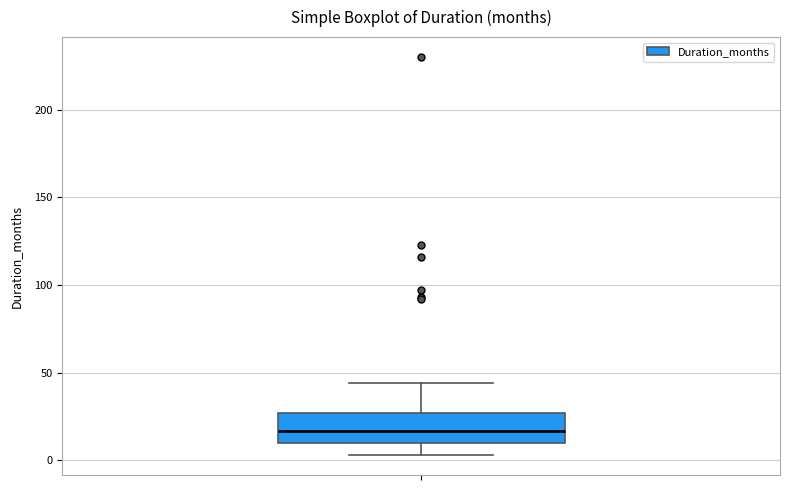

Transcribe this box plot: give where the median line is, the range the box spans, and where the two whiskers end, as read against the y-axis. The values are not printed on the chart, so give them approximately, as read against the axis.

median 15, box 10 to 25, whiskers 5 to 45